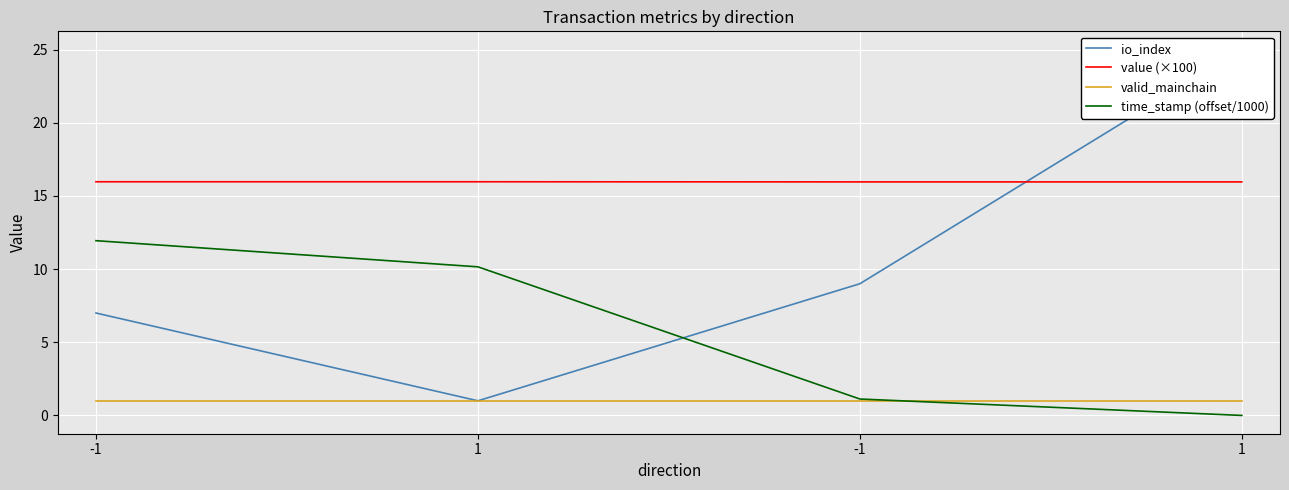

How many categories are shown in the chart?

4